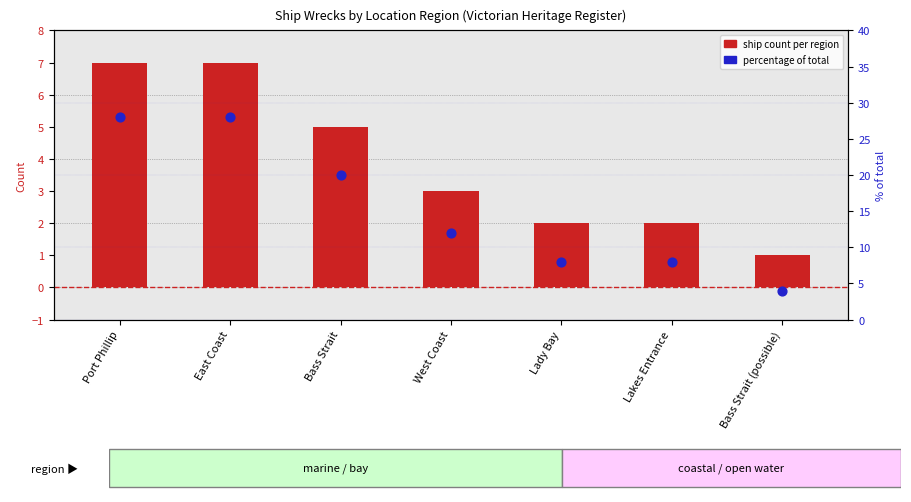

Which series has the largest total across all categories?

percentage of total